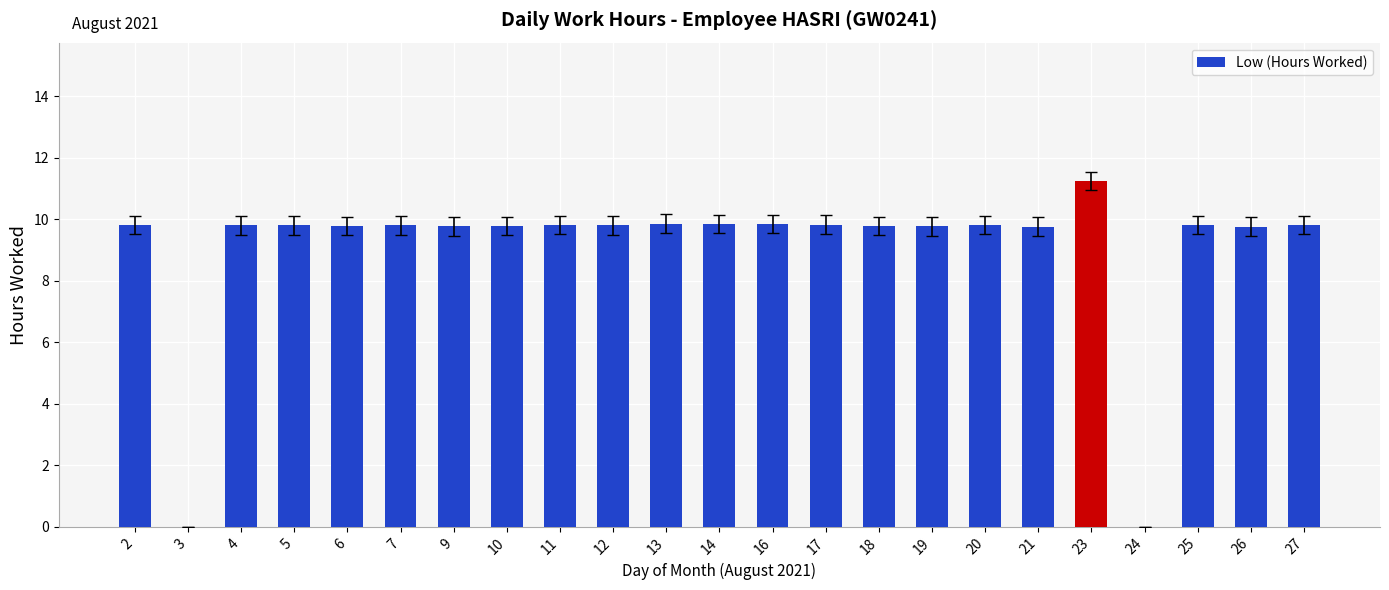

What is the ratio of the value at 6 to the value at 25?

1.0